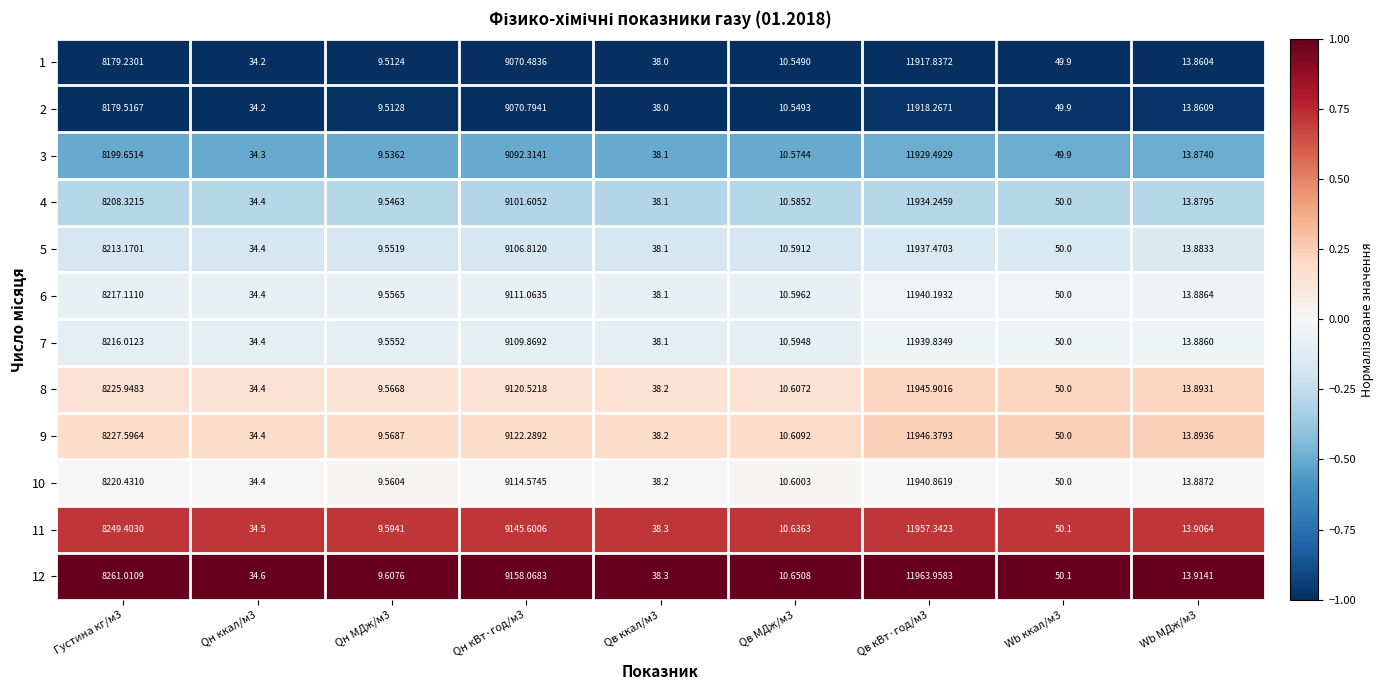

Is the value of 11 at Qн МДж/м3 greater than the value of 8 at Qн ккал/м3?

No